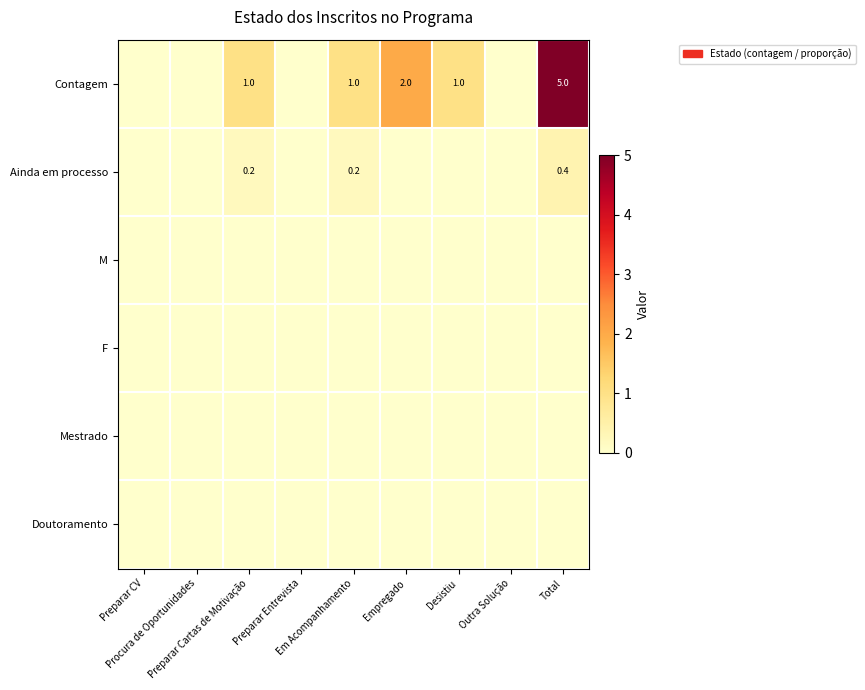

Is the value of Mestrado at Outra Solução greater than the value of Doutoramento at Preparar Entrevista?

No